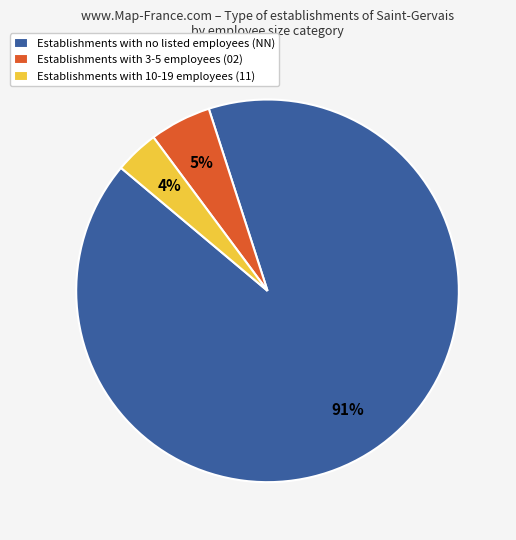

To the nearest percent, what is the average slice percentage?

33%